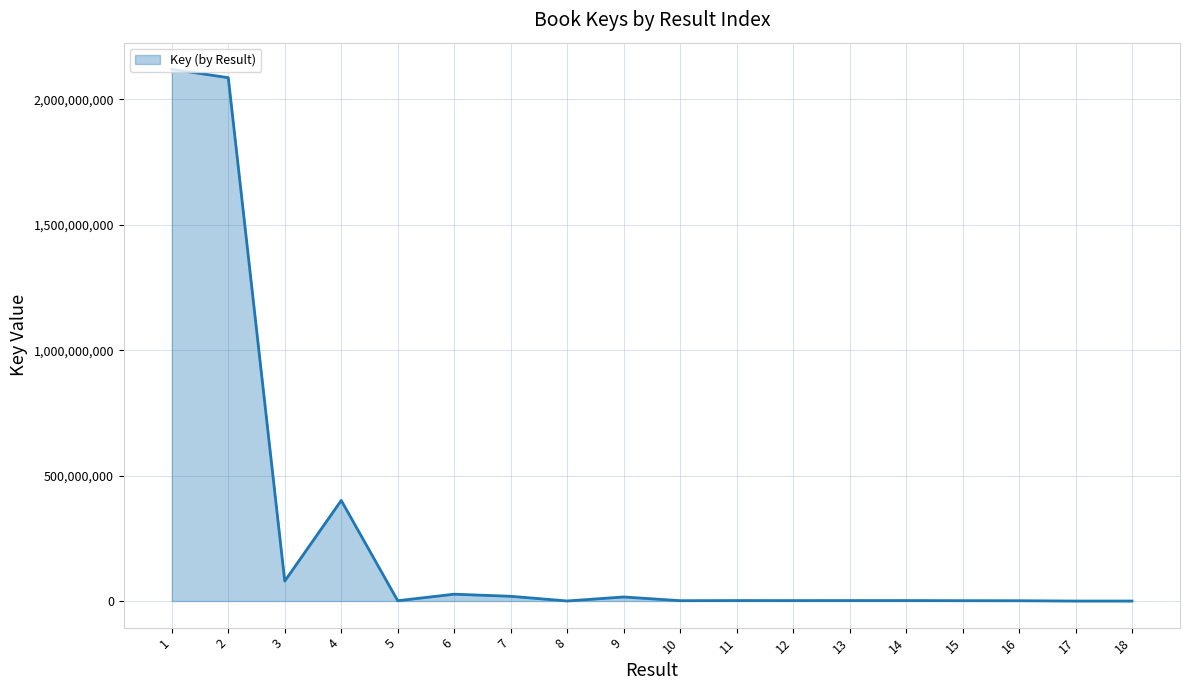

The value at 10 is 1447684. True or false?

True